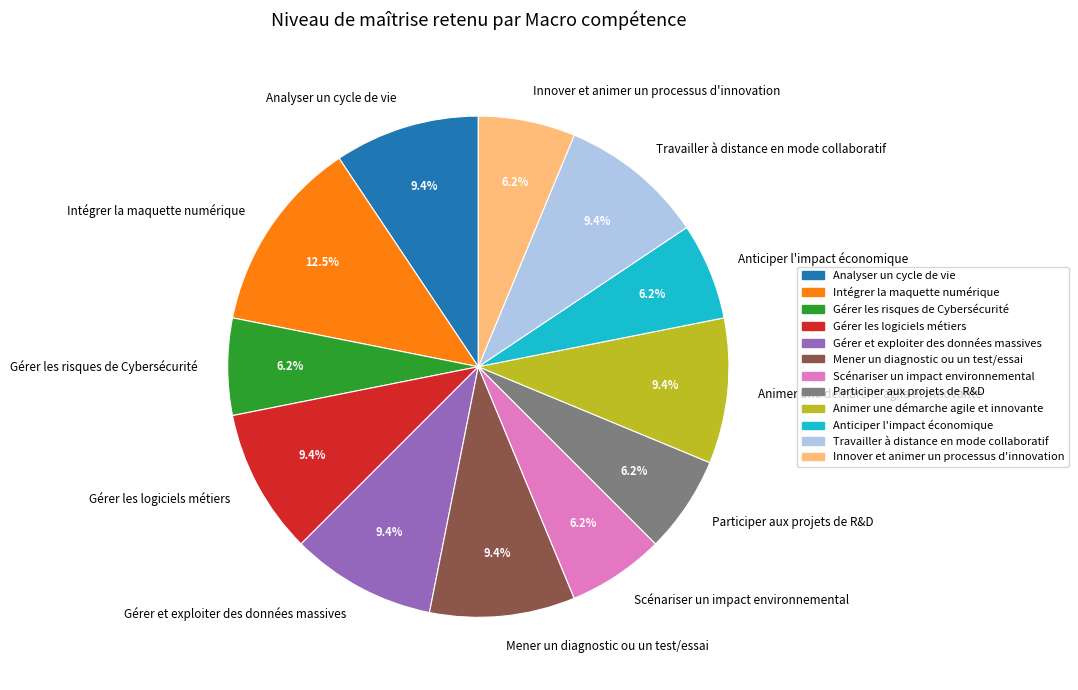

Does any single category account for the majority?

No